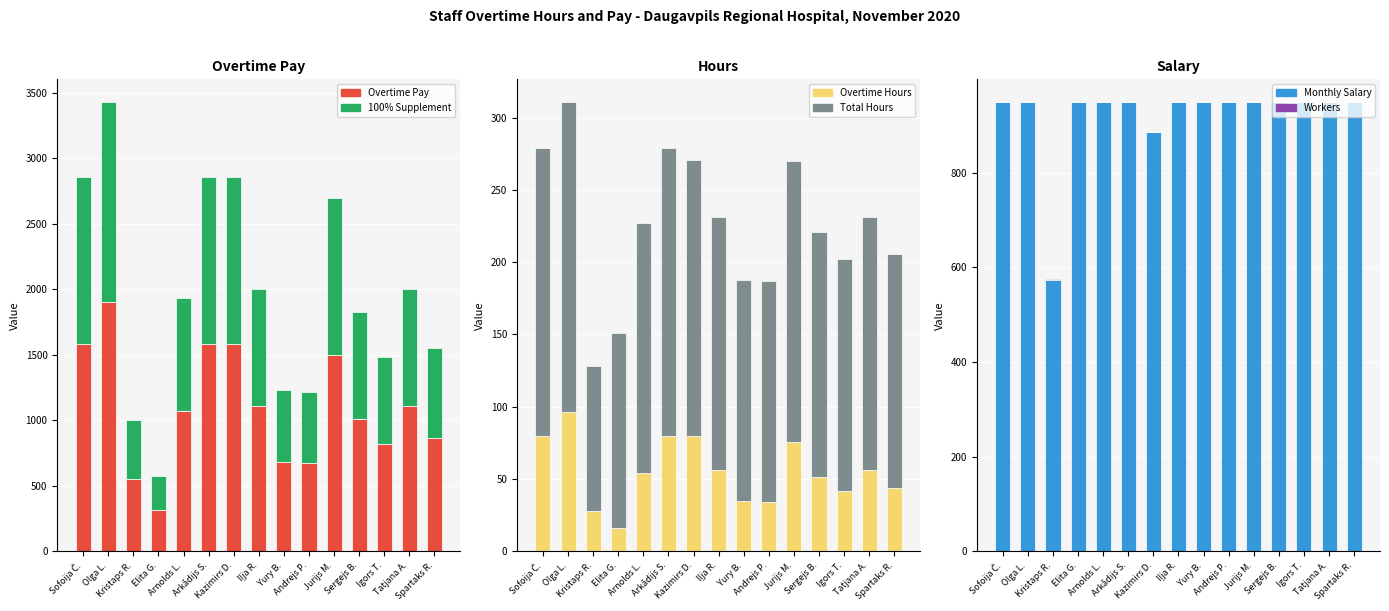

What is the total value across all series at Spartaks R.?

2709.5